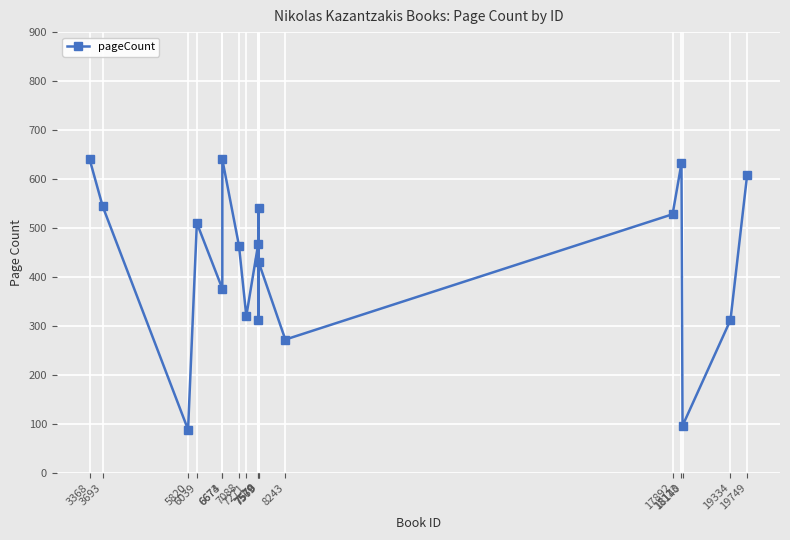

What is the difference between the maximum and minimum values?

552